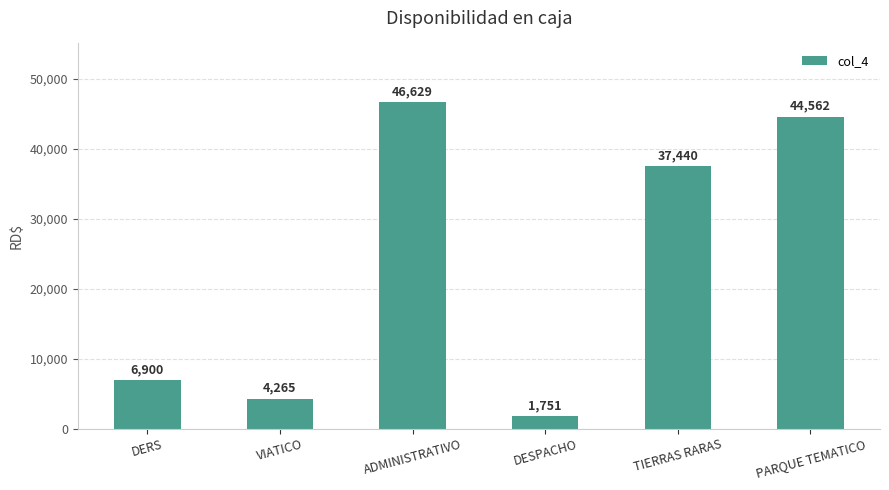

At which label does the data first exceed 37440?

ADMINISTRATIVO